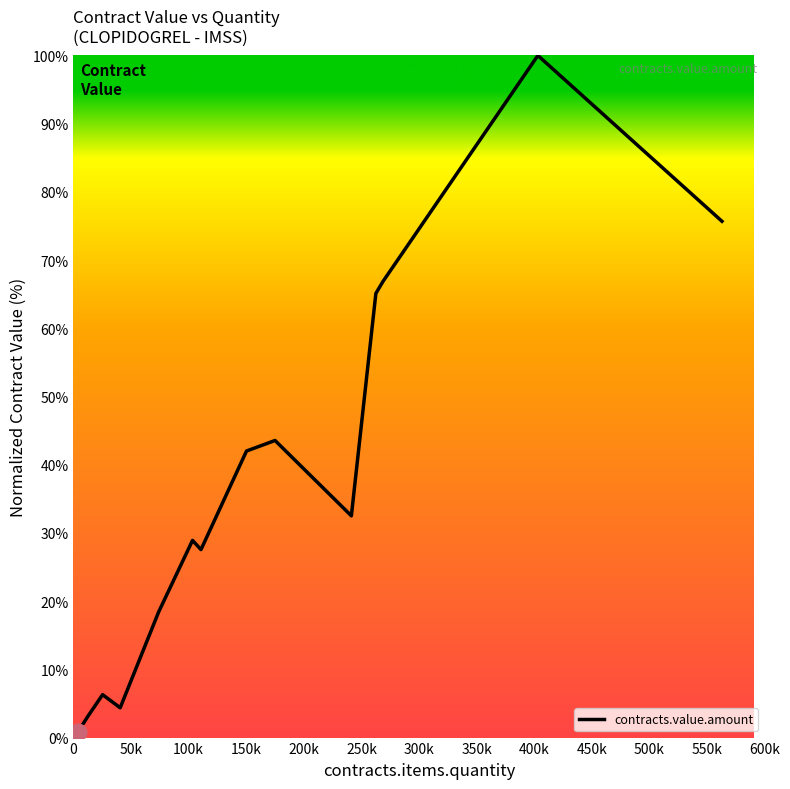

What is the maximum value shown in the chart?

100.0